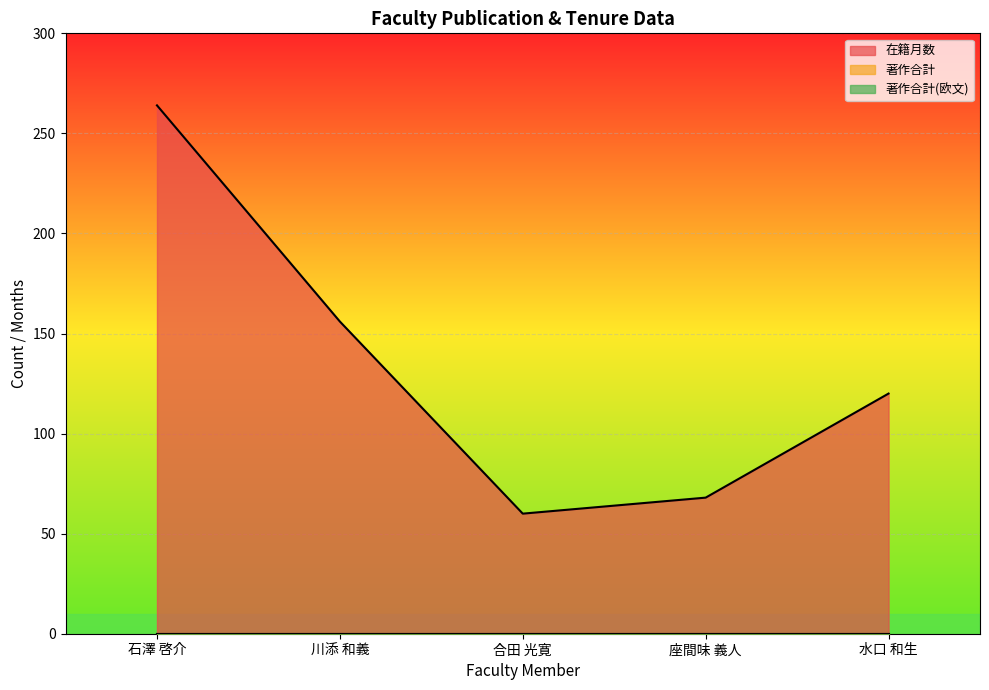

At how many categories does at least one series exceed 158?

1